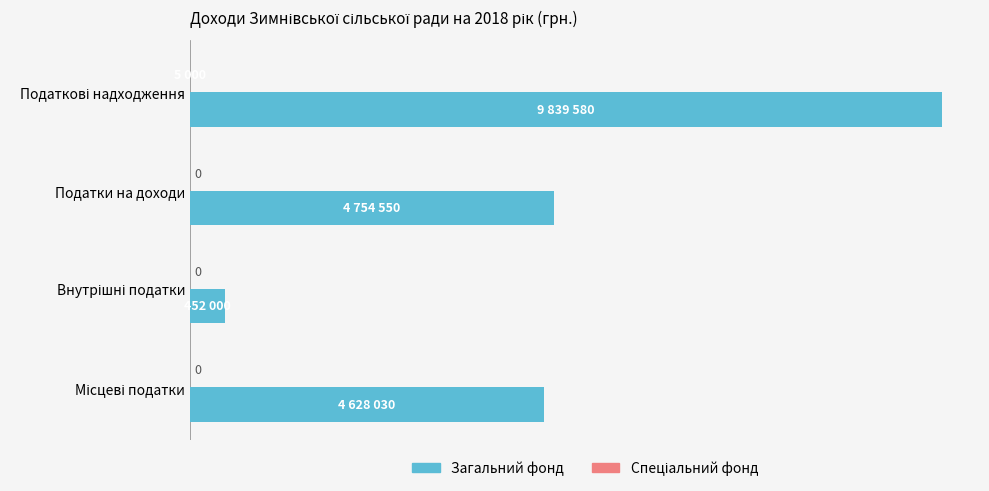

How many data points in Спеціальний фонд are above 0?

1